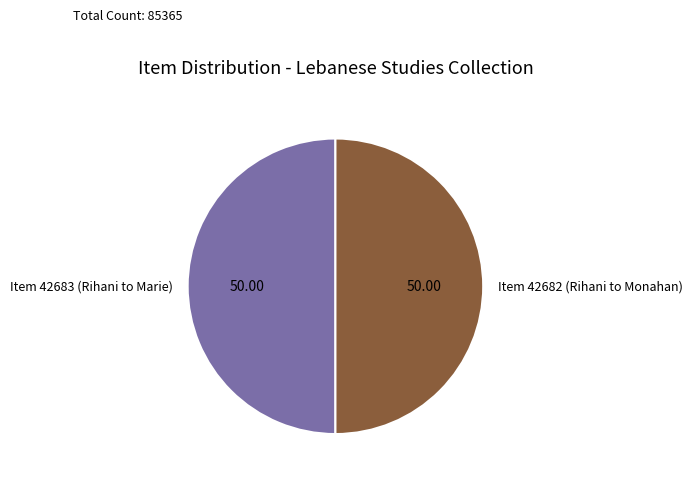

What is the ratio of the value at Item 42682 (Rihani to Monahan) to the value at Item 42683 (Rihani to Marie)?

1.0